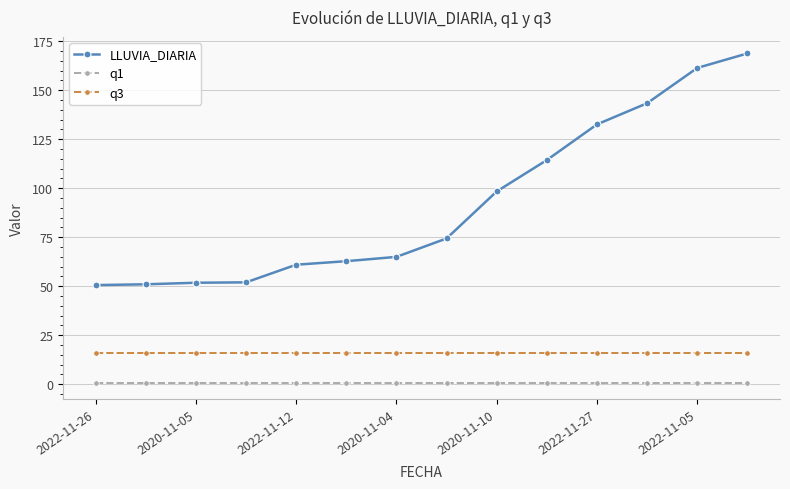

True or false: q3 and LLUVIA_DIARIA cross at least once.

False